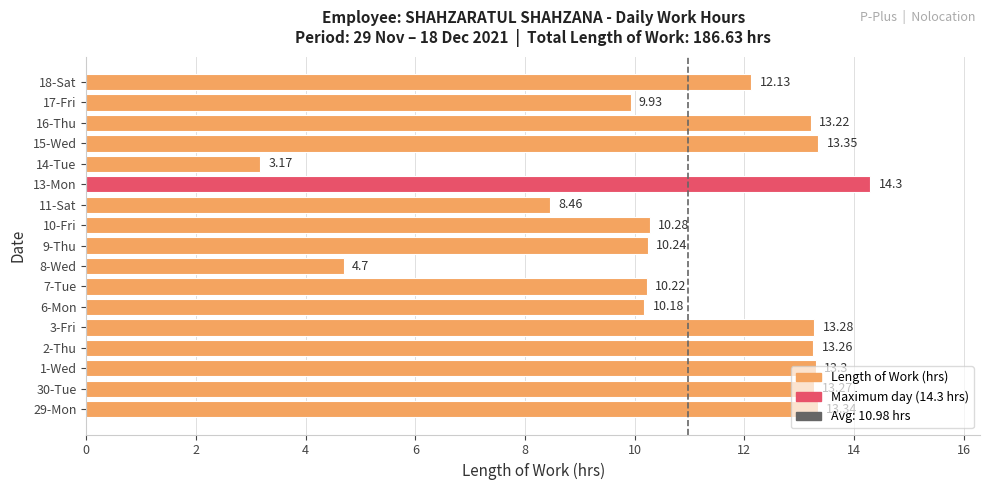

How many data points does each series have?

17